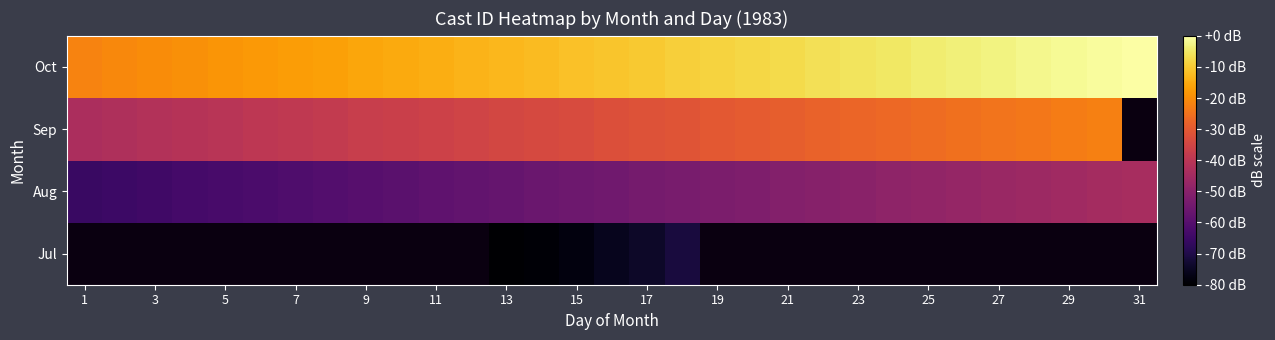

The value of Aug at 7 is -61.3. True or false?

True